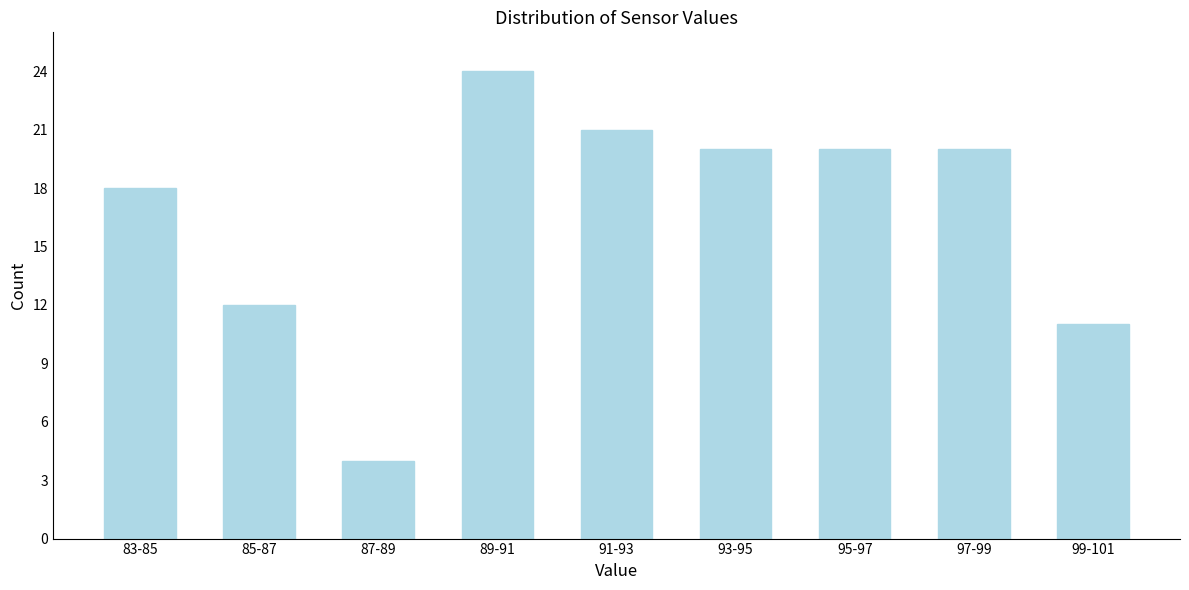

Reading left to right, what are all the values shown in this chart?

83-85=18	85-87=12	87-89=4	89-91=24	91-93=21	93-95=20	95-97=20	97-99=20	99-101=11